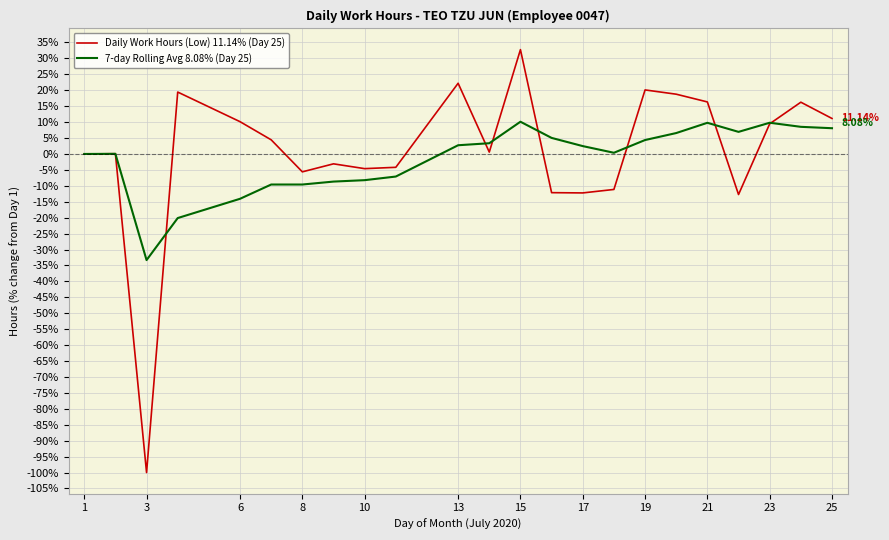

Which series has the widest spread of values?

Daily Work Hours (Low) 11.14% (Day 25)